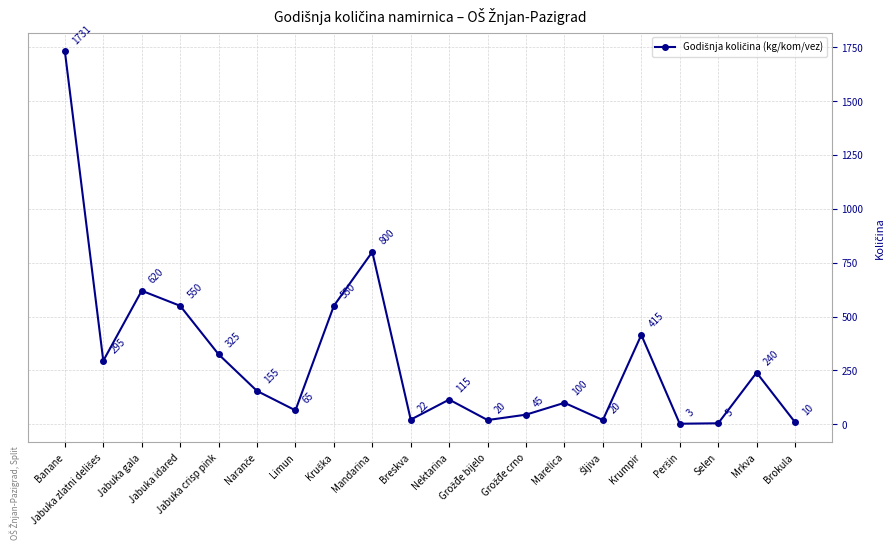

What is the minimum value shown in the chart?

3